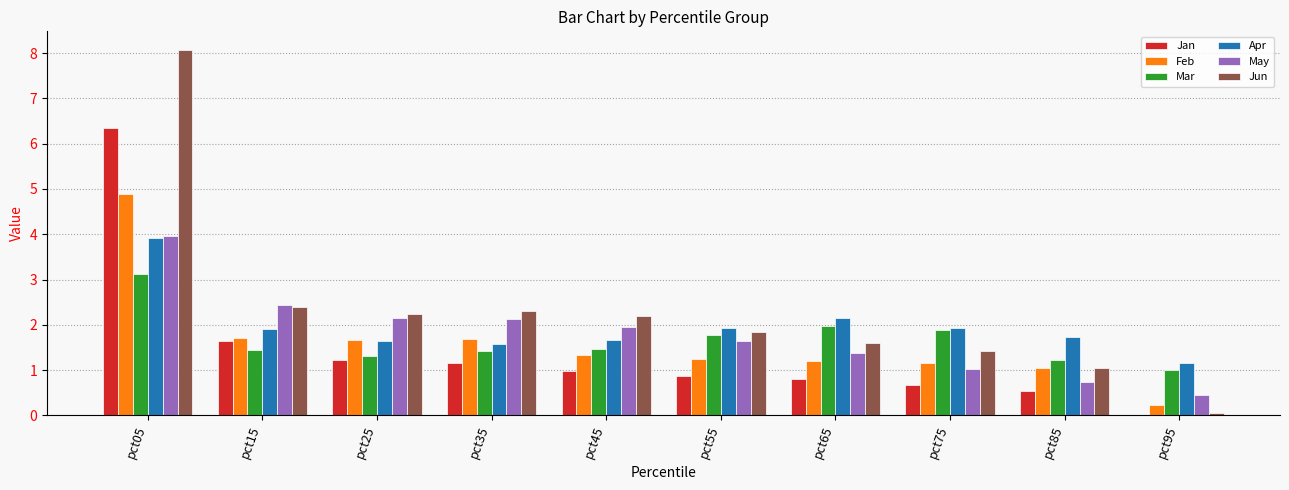

True or false: May has a value of 2.4 at pct15.

True